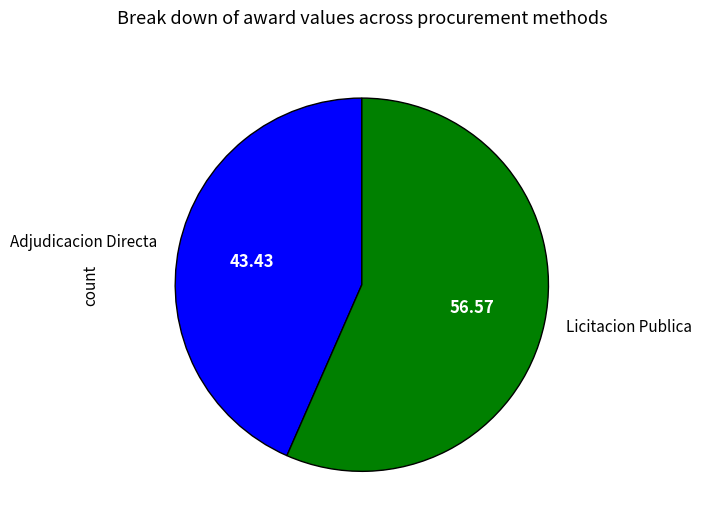

Rank the categories by value from lowest to highest.

Adjudicacion Directa, Licitacion Publica